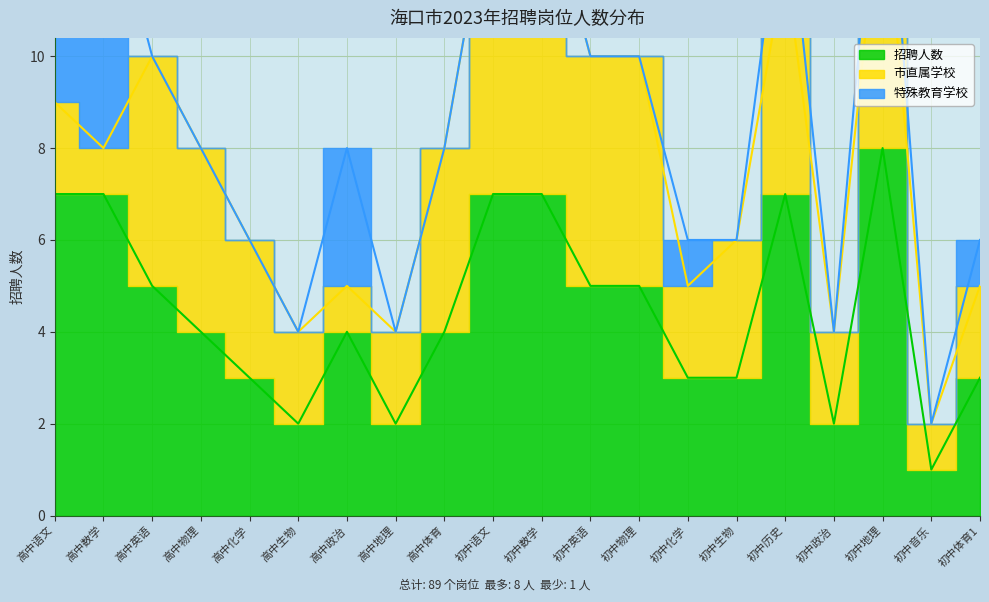

What is the label of the 6th point from the left?

高中生物